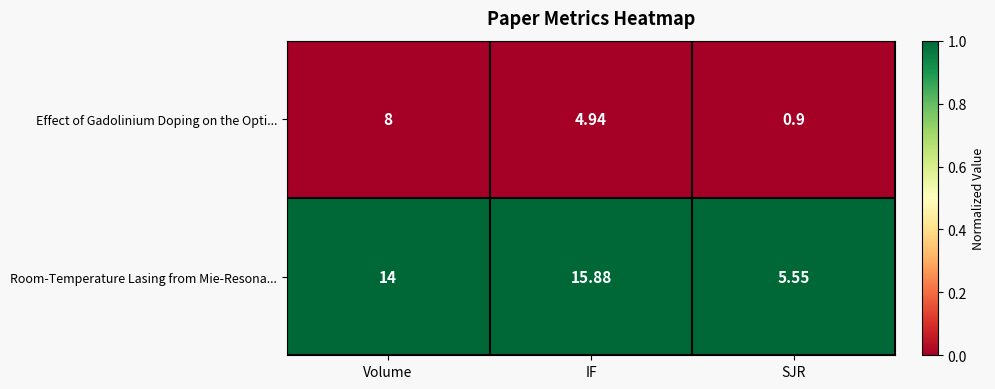

At which category does the chart reach its minimum across all series?

SJR